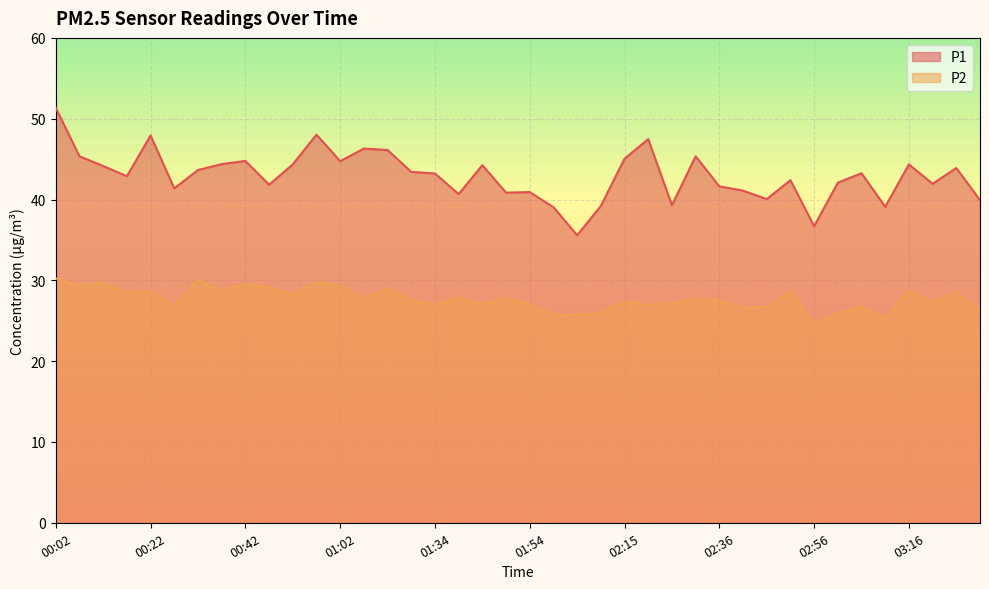

At 00:22, list the series in order from smallest to largest.

P2, P1